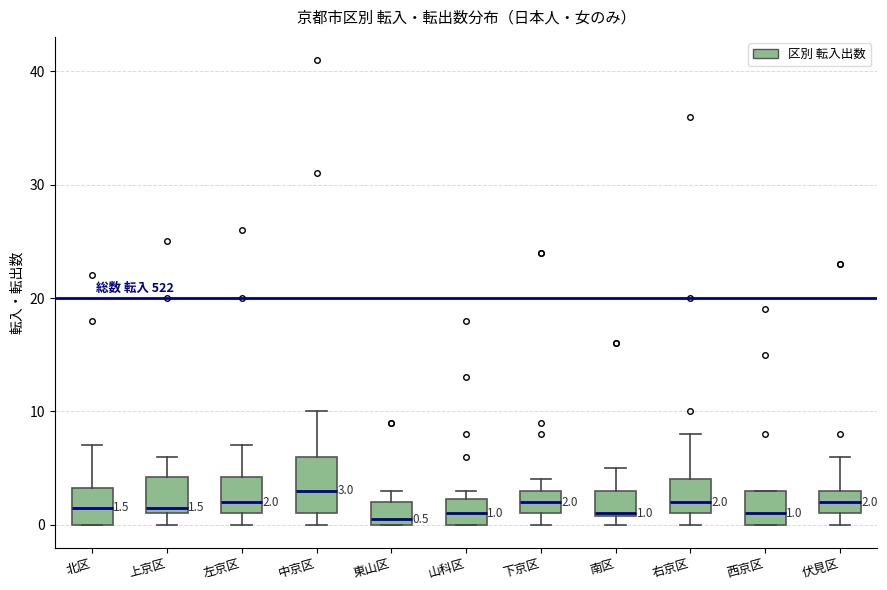

Comparing the boxes themselves (not the whiskers), which one is the tallest?

中京区